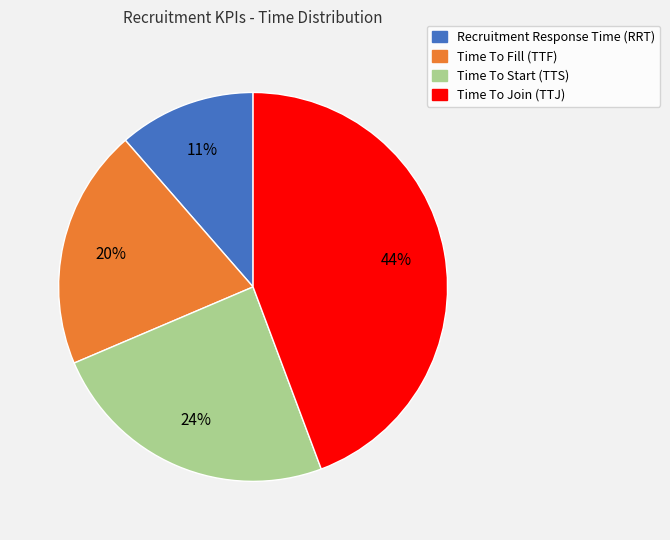

Is it true that Time To Join (TTJ) is 53% of the pie?

False